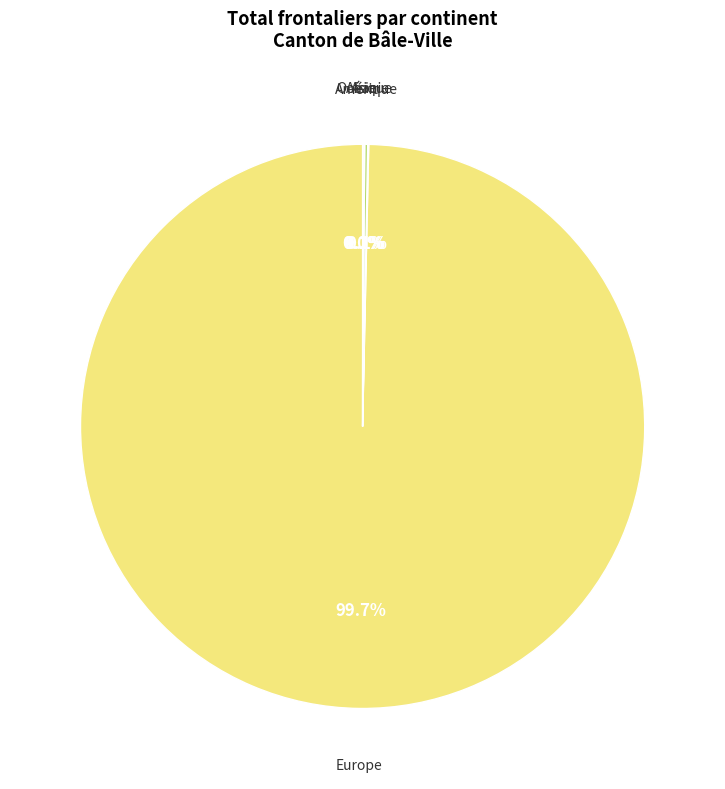

To the nearest percent, what is the average slice percentage?

20%